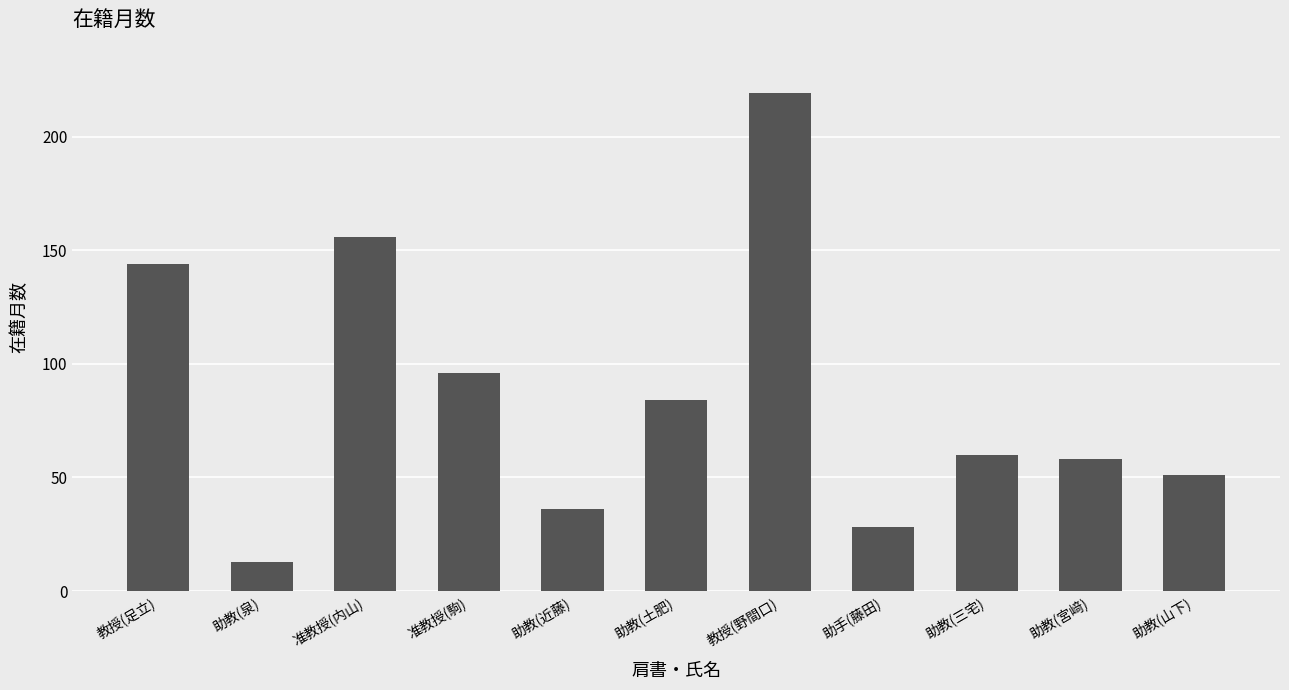

Where is the data nearest to the value 116?

准教授(駒)